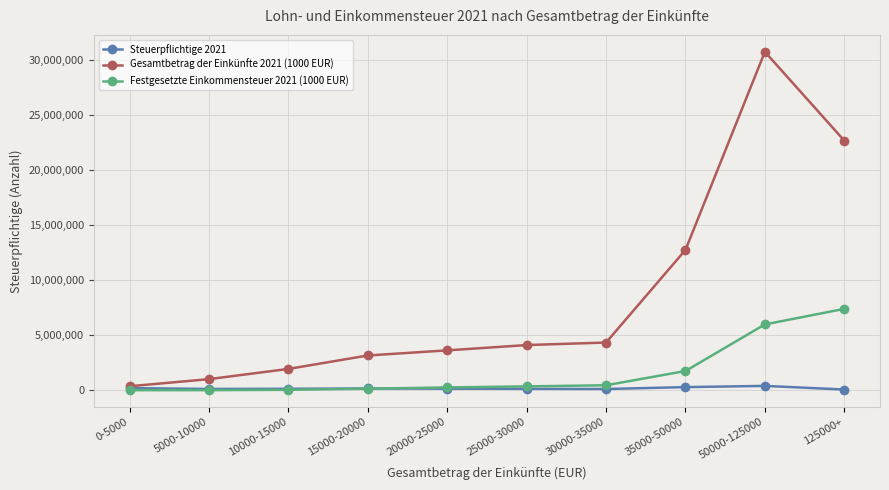

How many lines are shown in the chart?

3